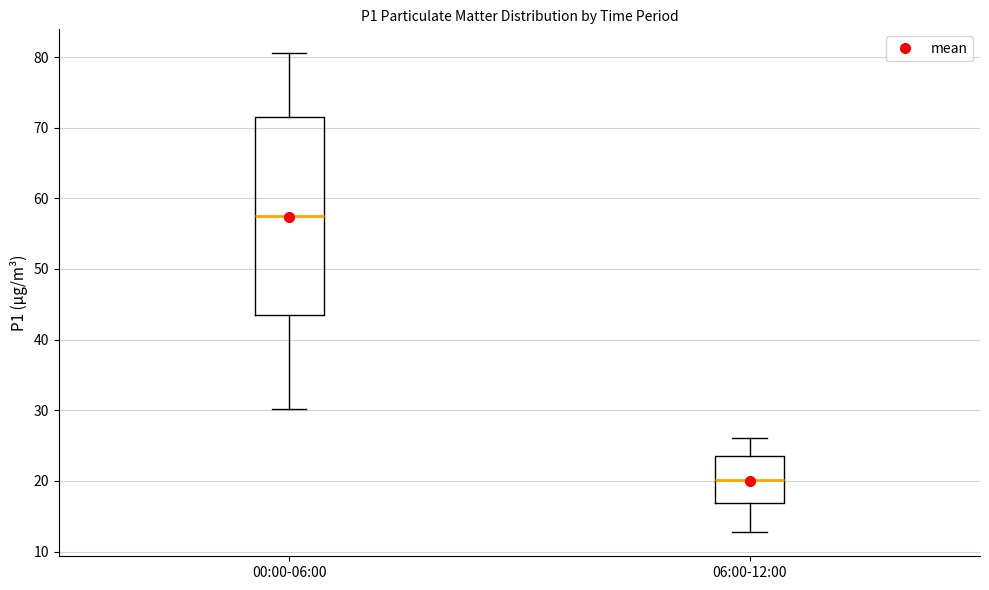

Reading left to right, transcribe this box plot: for each box, give where its median line is, the range the box spans, and where its two whiskers end, as read against the y-axis. The values are not printed on the chart, so give them approximately, as read against the axis.

00:00-06:00: median 57, box 43 to 72, whiskers 30 to 81
06:00-12:00: median 20, box 17 to 24, whiskers 13 to 26